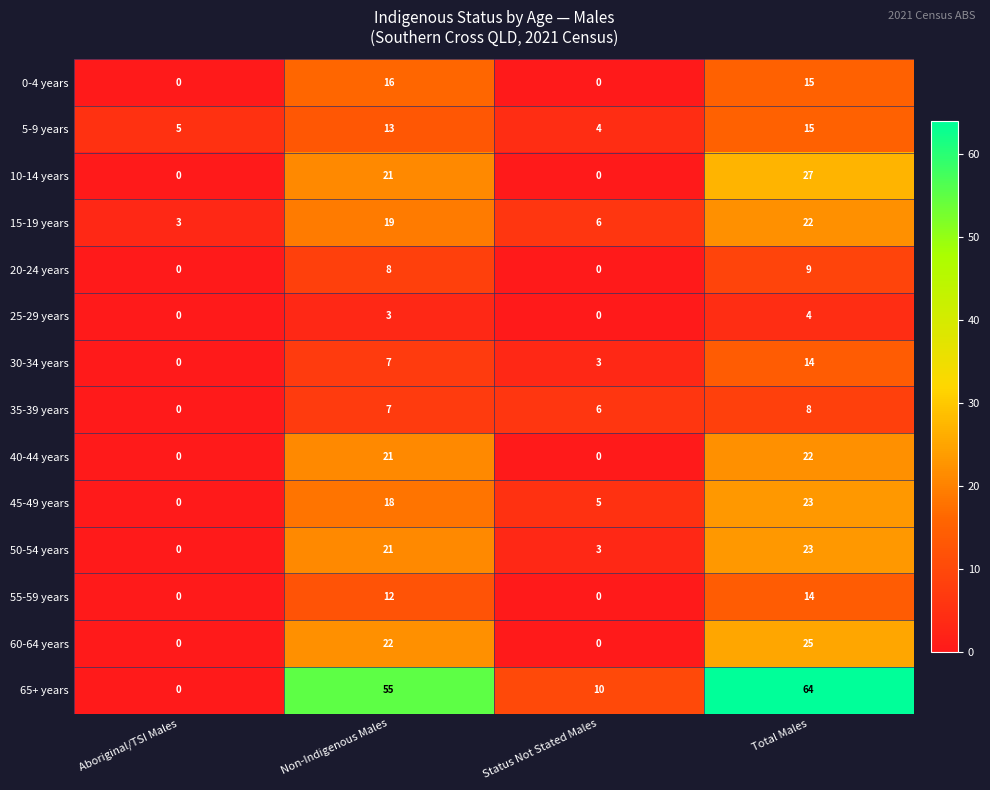

The value of 5-9 years at Non-Indigenous Males is 13. True or false?

True